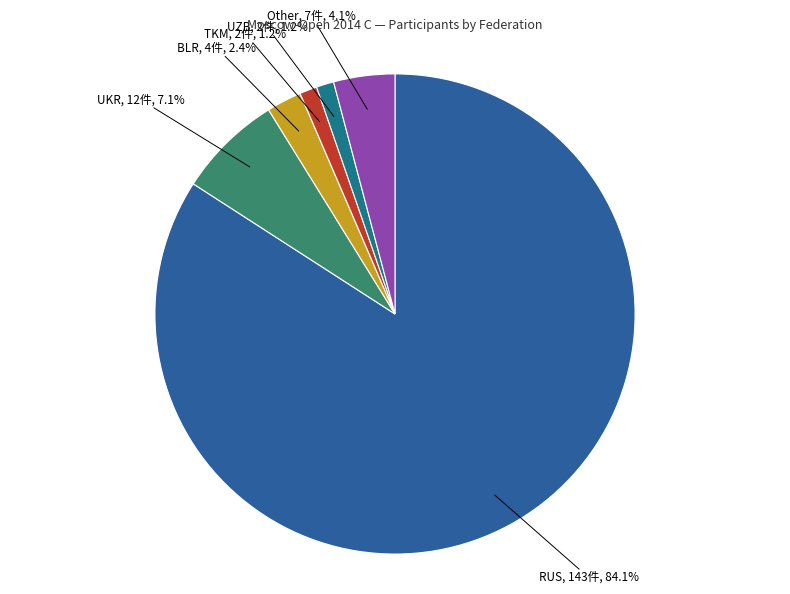

How many slices are in this pie chart?

6